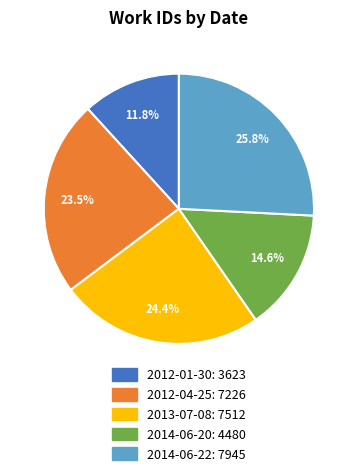

To the nearest percent, what percentage of the pie is 2012-01-30?

12%